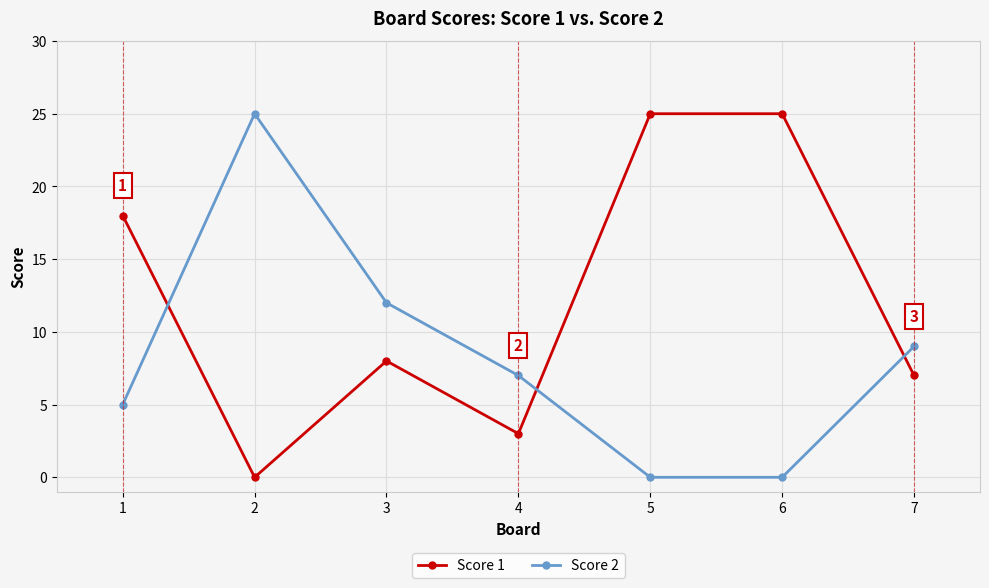

Which series changed the most between 1 and 3?

Score 1